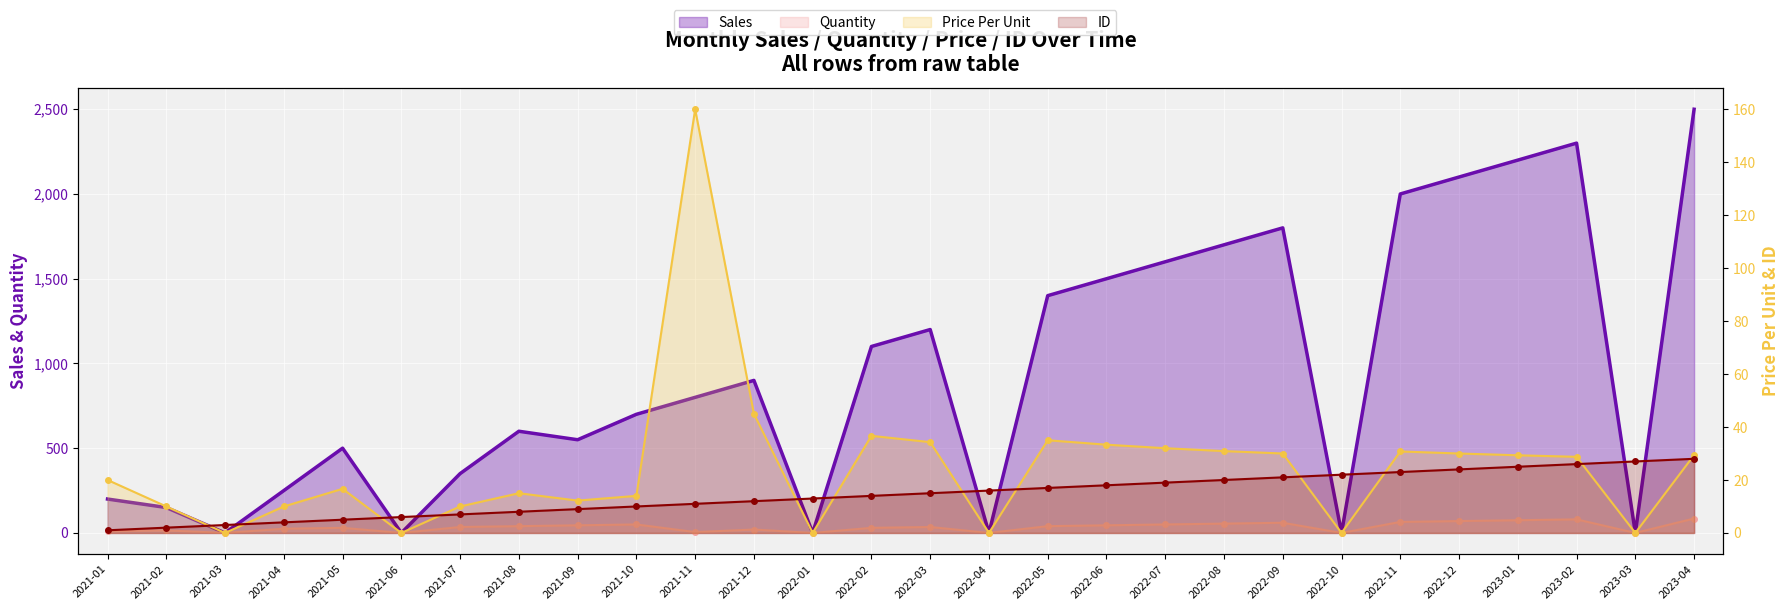

In Price Per Unit, how many points are higher than both neighbors (excluding endpoints)?

6